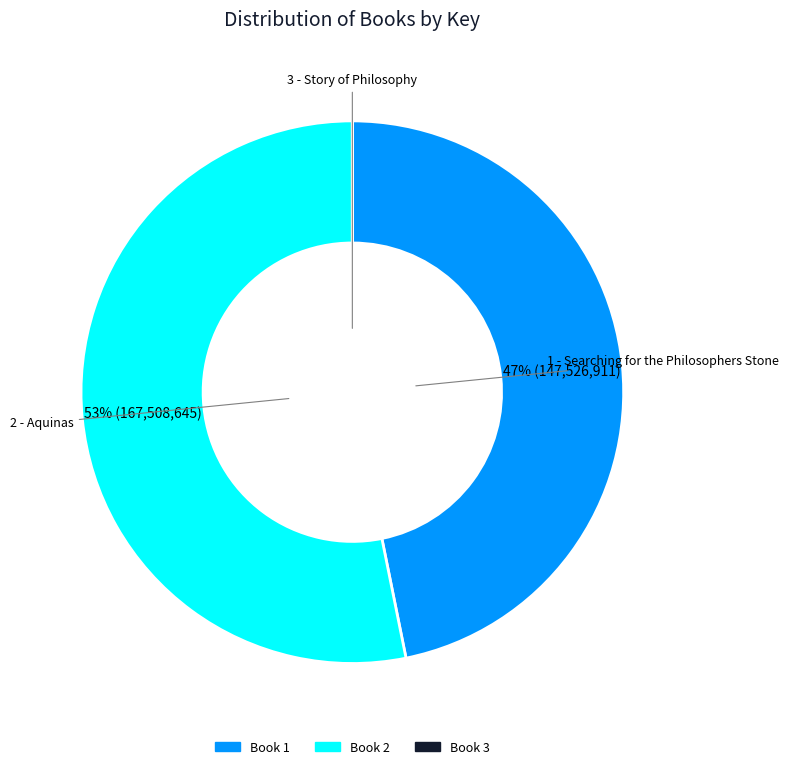

True or false: Book 1 accounts for 41% of the total.

False